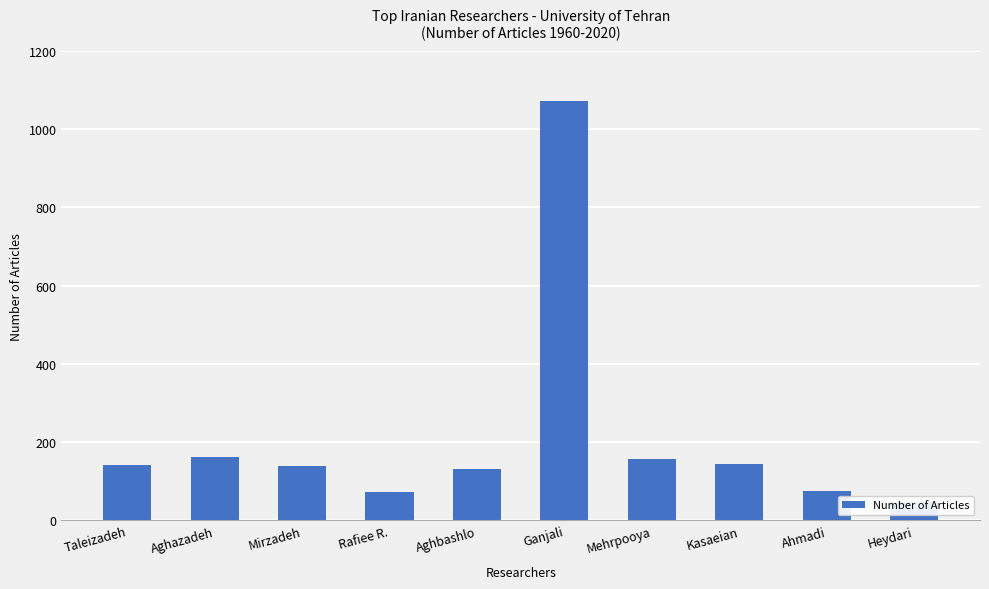

At which label does the data first exceed 141?

Aghazadeh